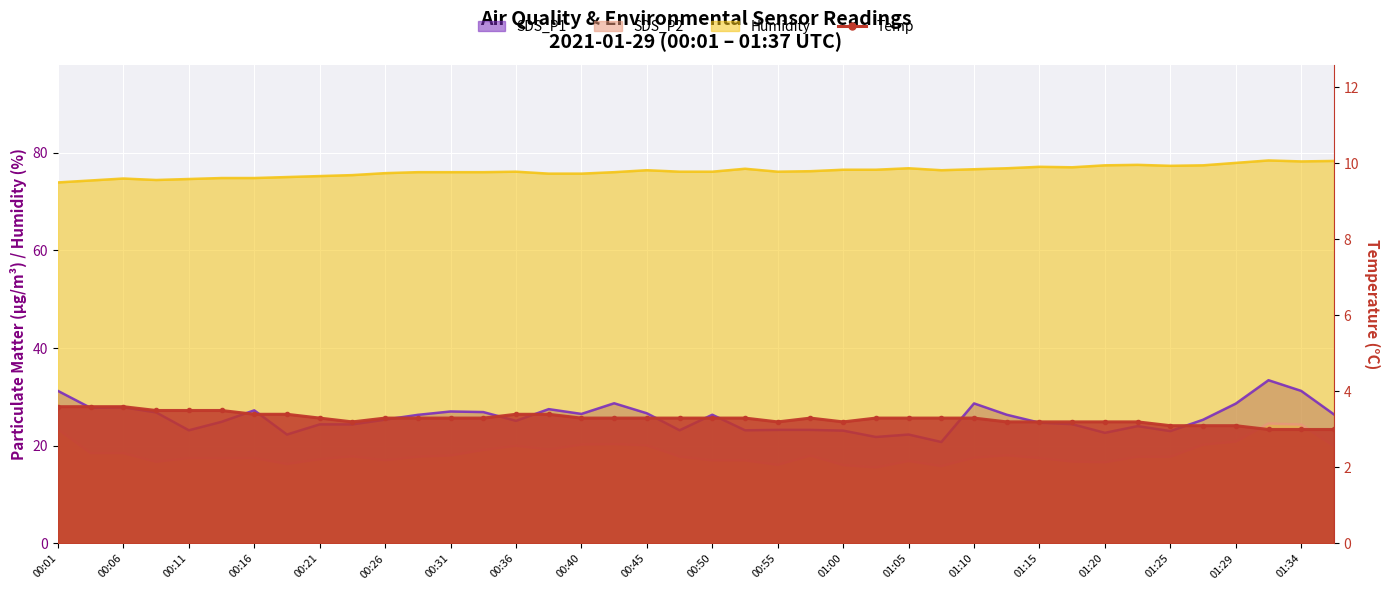

How many data points are above 3?

37